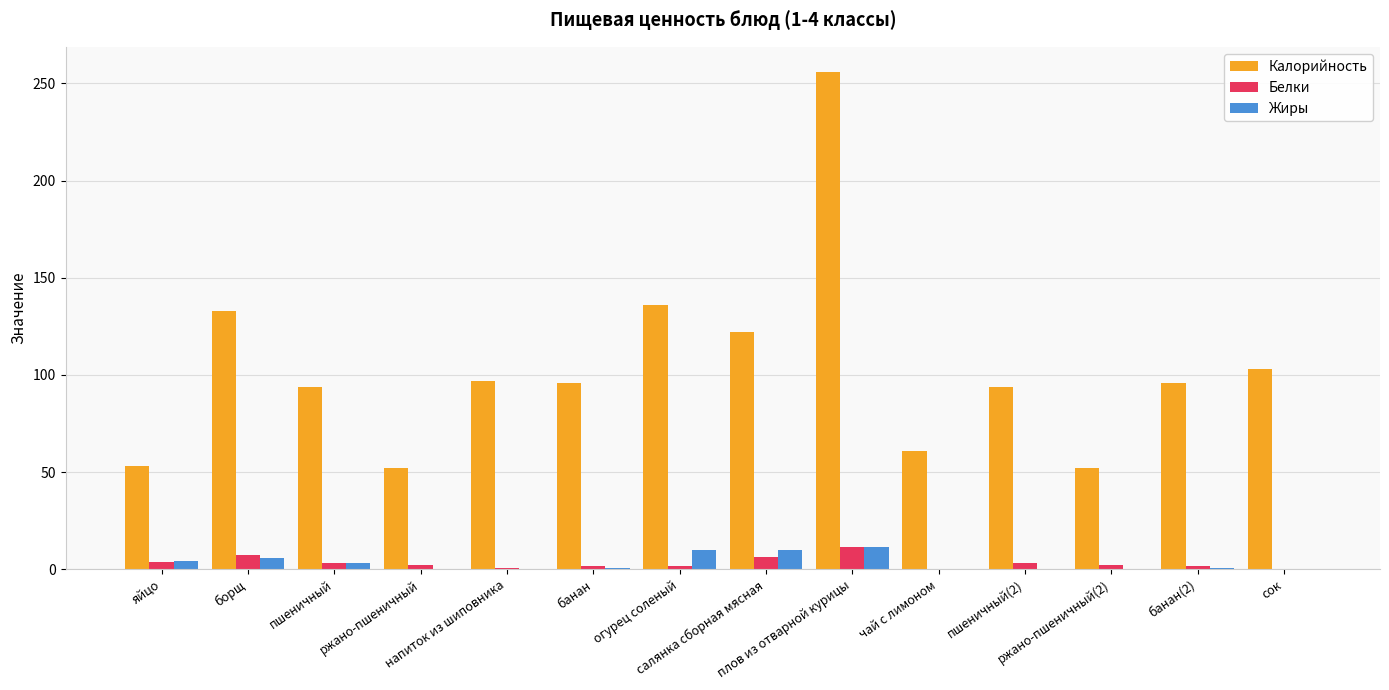

What is the maximum value for Жиры?

11.3